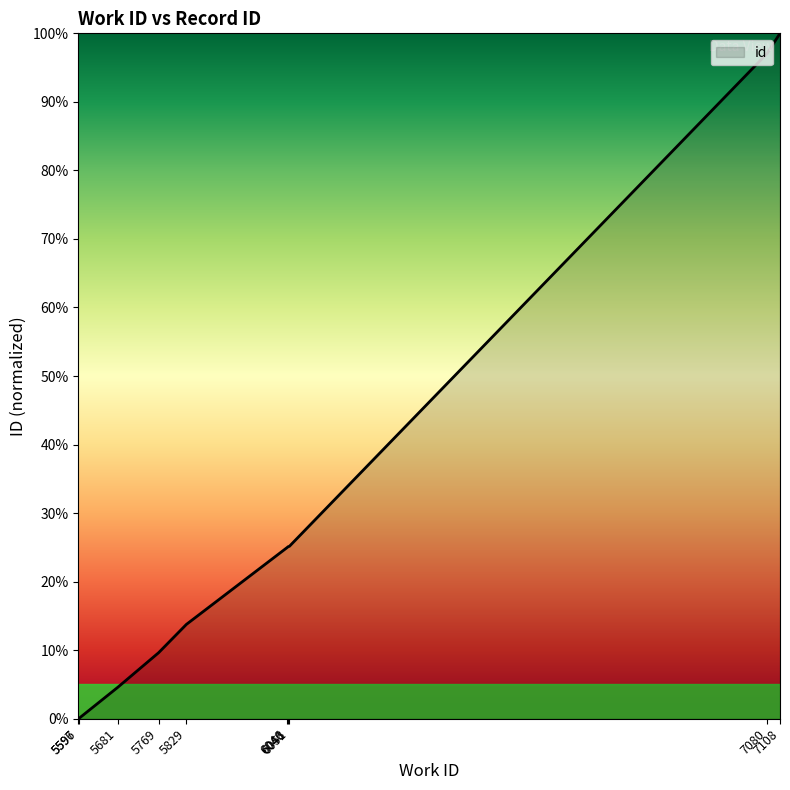

What is the greatest value displayed?

100.0